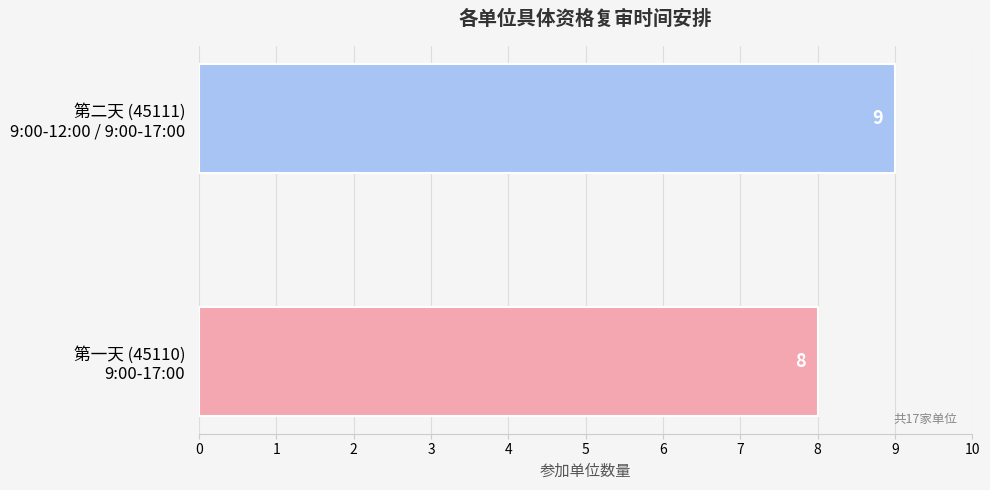

What is the sum of all values?

17